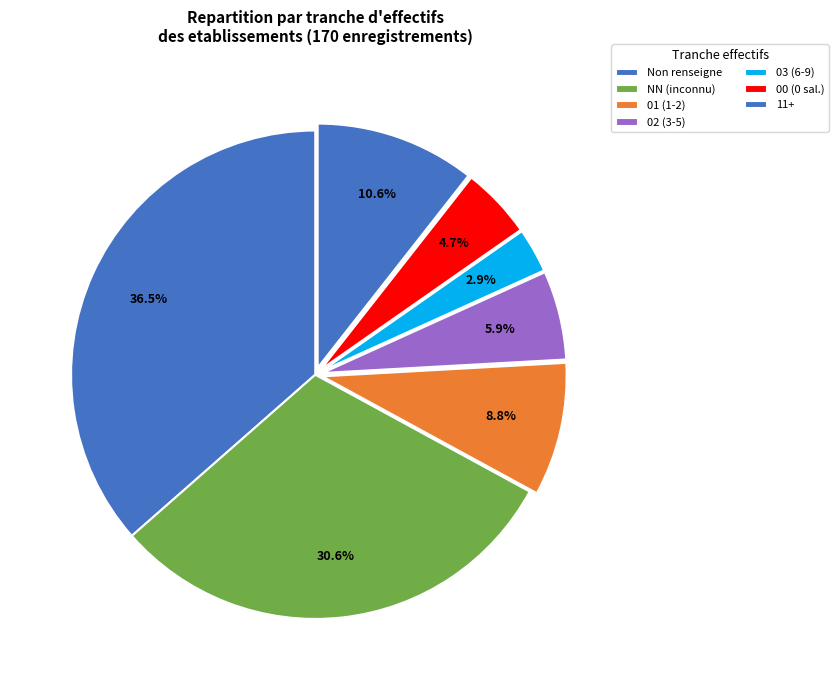

To the nearest percent, what is the average slice percentage?

14%